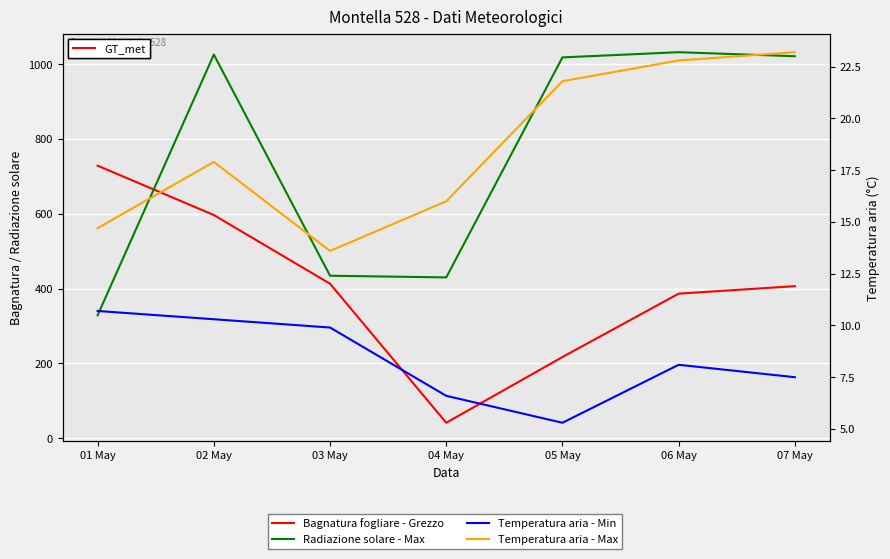

Between 07 May and 05 May, which is larger?

07 May